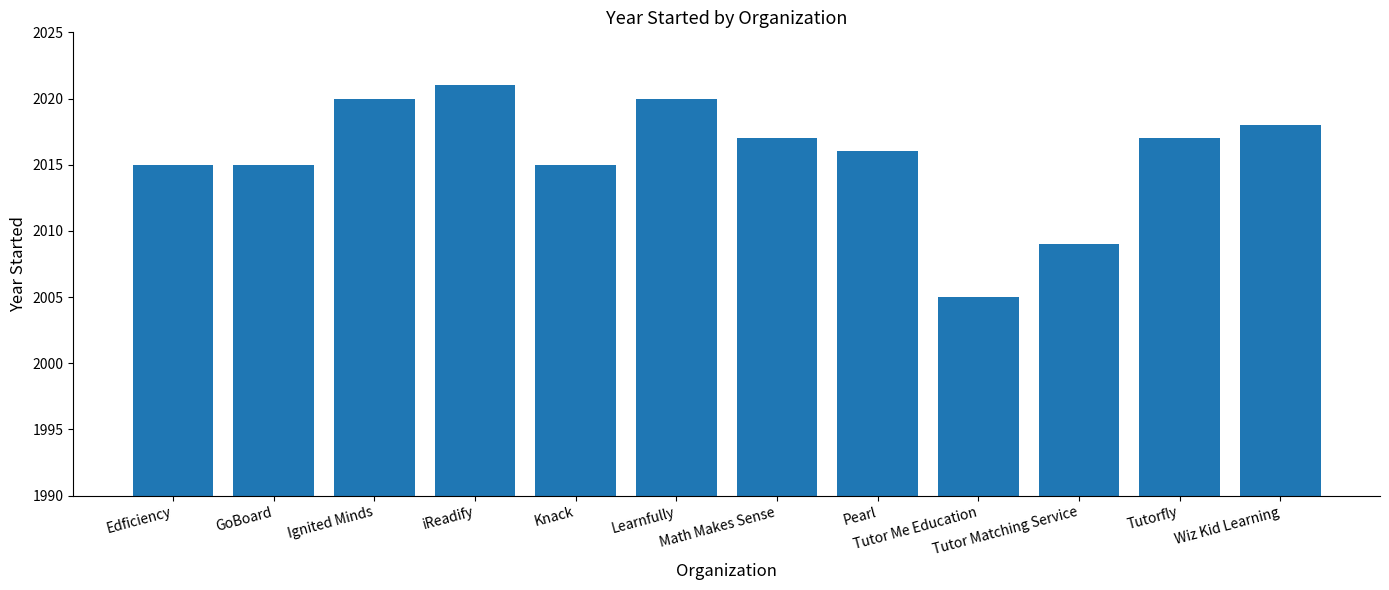

What is the minimum value shown in the chart?

2005